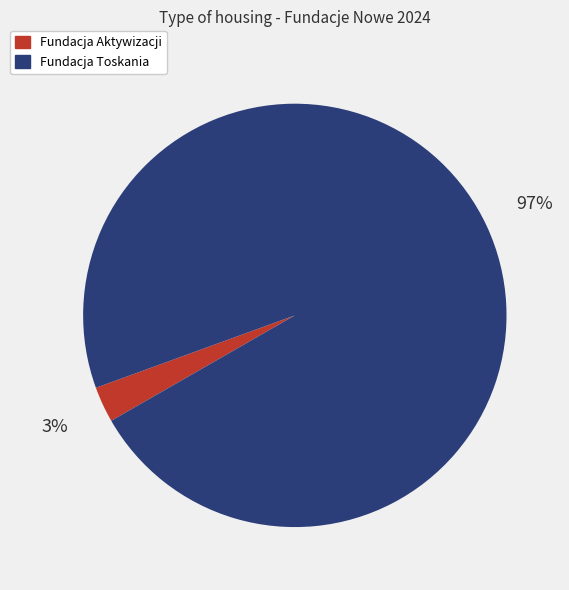

Is there any slice that represents more than half of the pie?

Yes